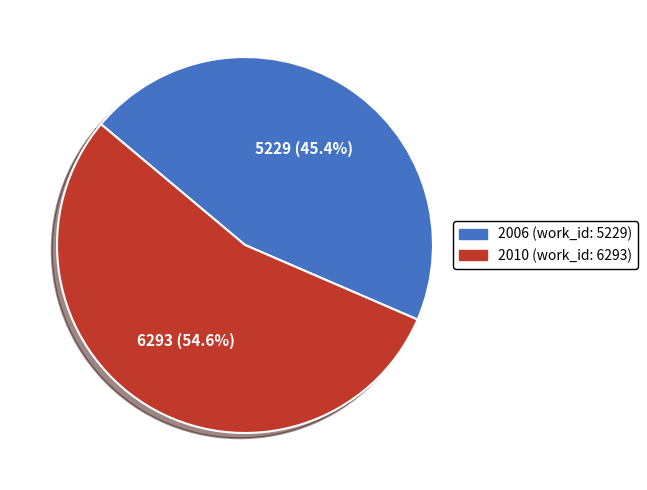

Is there a majority slice in this chart?

Yes